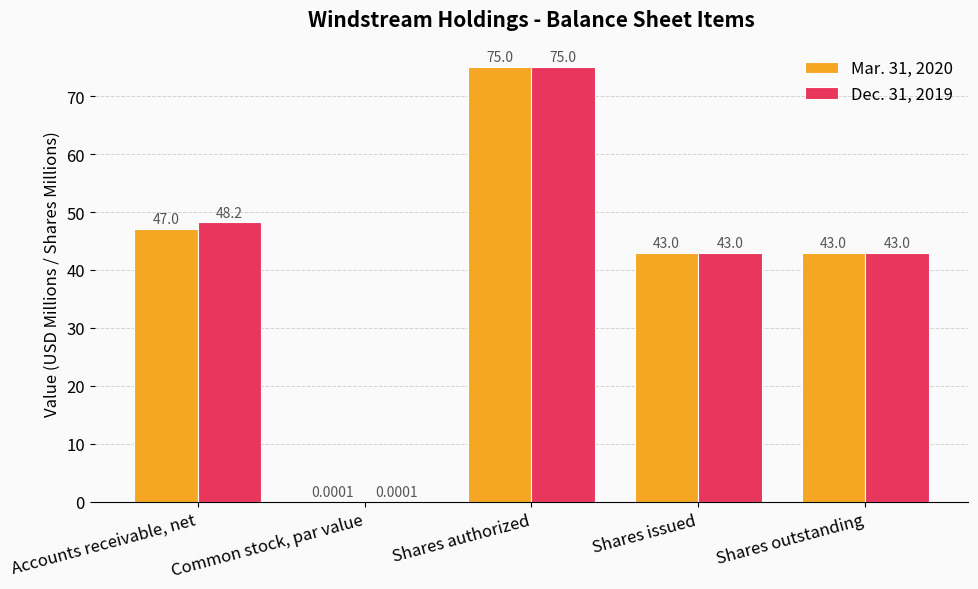

What is the sum of the Dec. 31, 2019 values at Common stock, par value and Shares authorized?

75.0